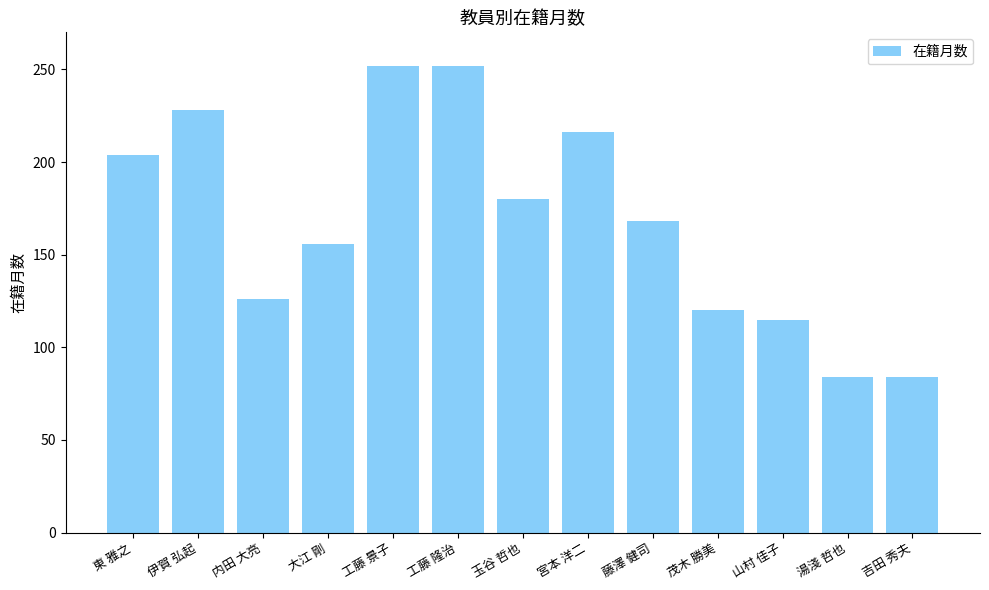

What is the label of the 10th bar from the right?

大江 剛